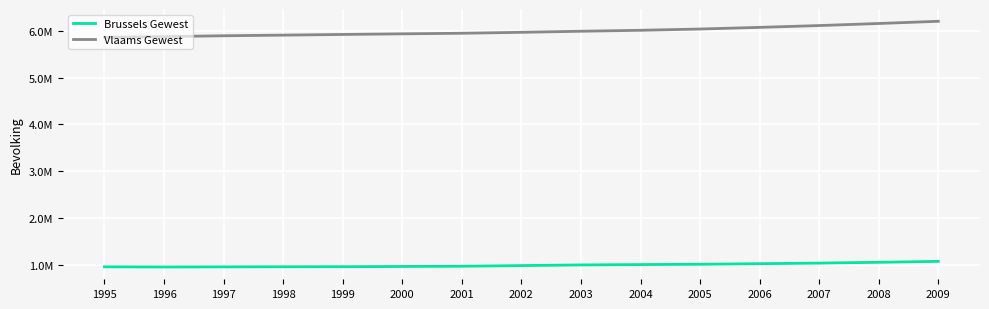

What is the value of the Vlaams Gewest point at the 7th from the left?

5952552